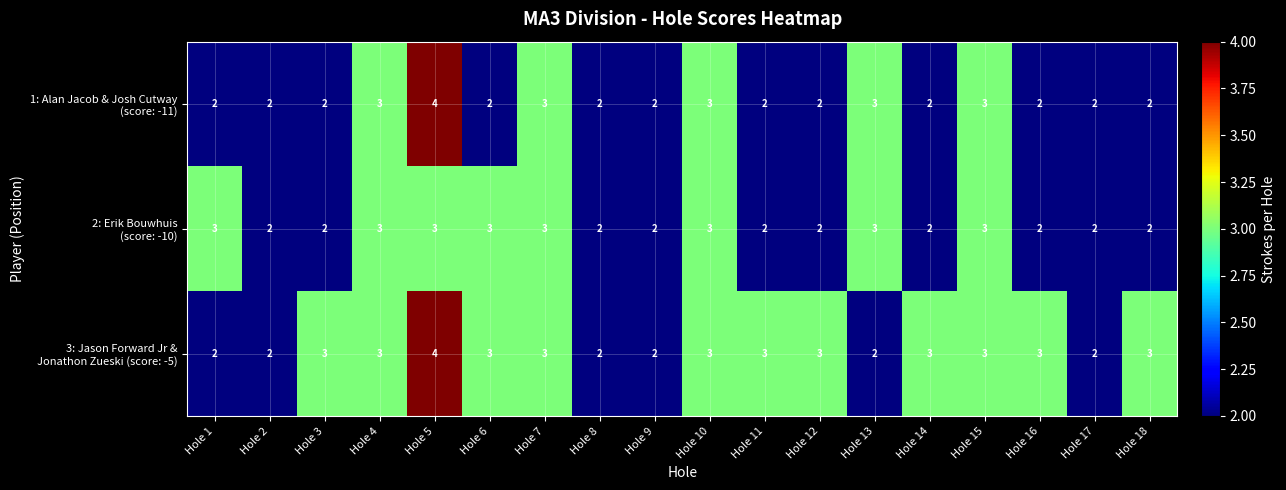

At which category is the sum across all series the highest?

Hole 5